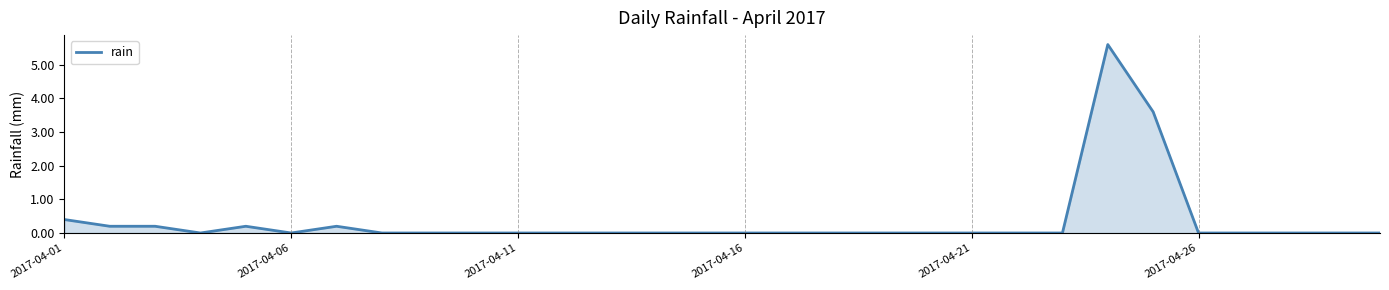

What is the difference between the maximum and minimum values?

5.6